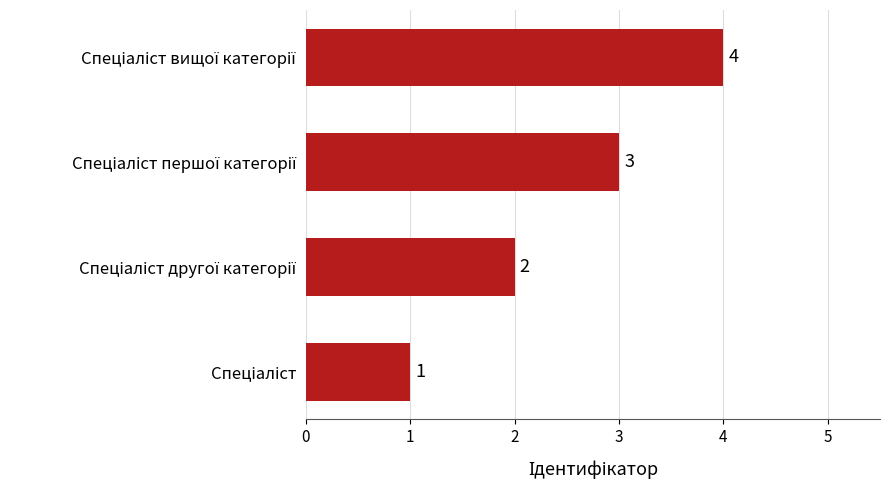

How many series are shown in this chart?

1